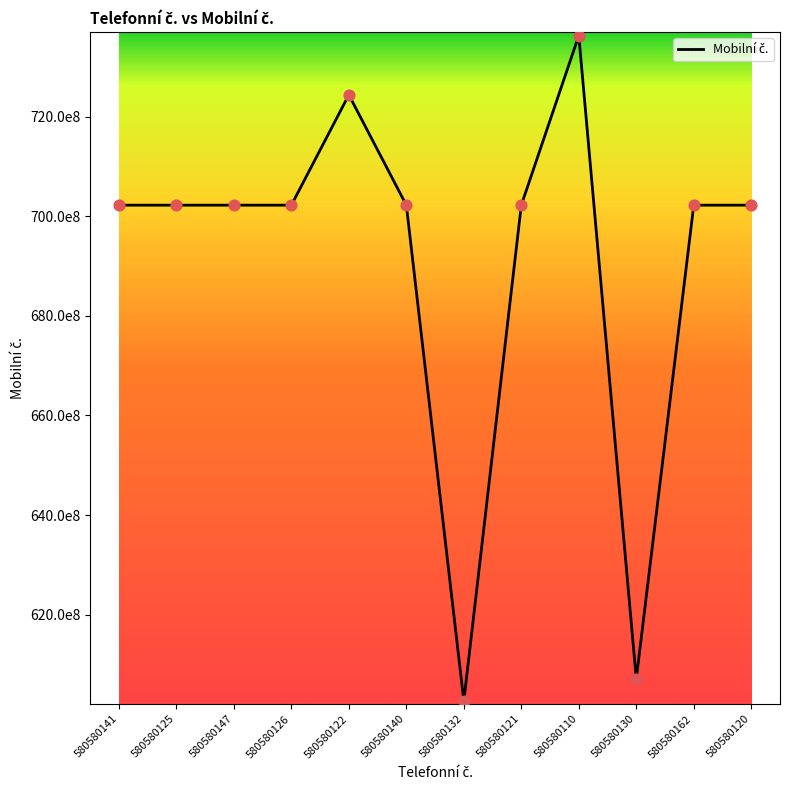

Approximately how many times larger is the value at 580580122 compared to 580580140?

1.0